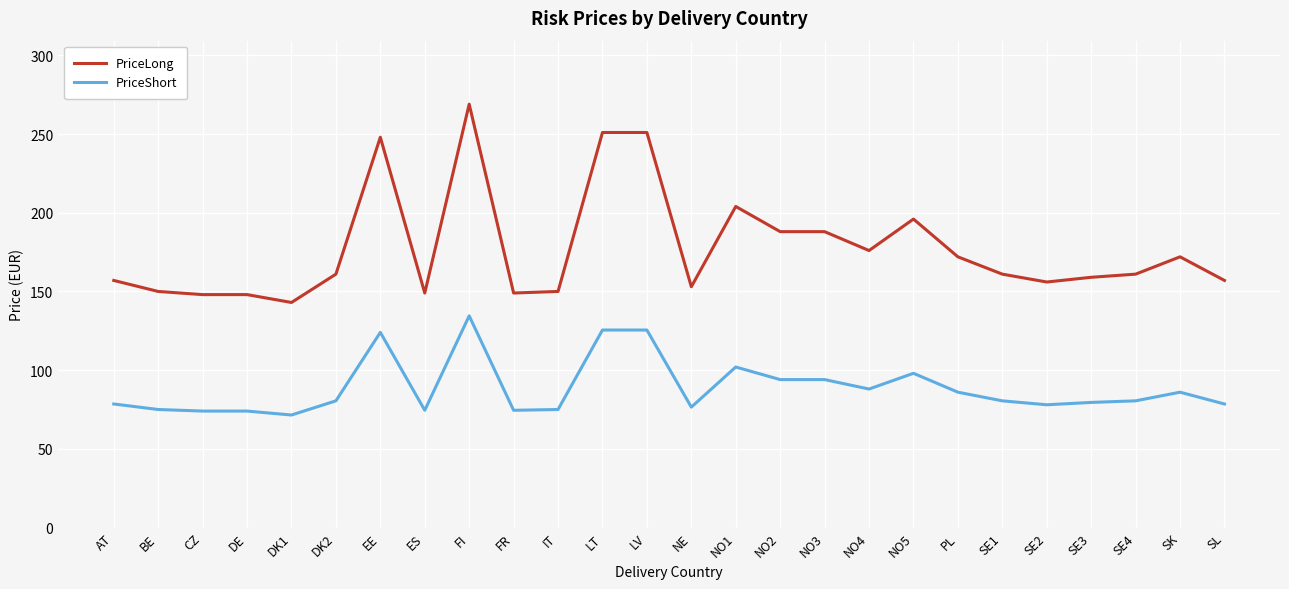

The value of PriceShort at DK2 is 80.5. True or false?

True